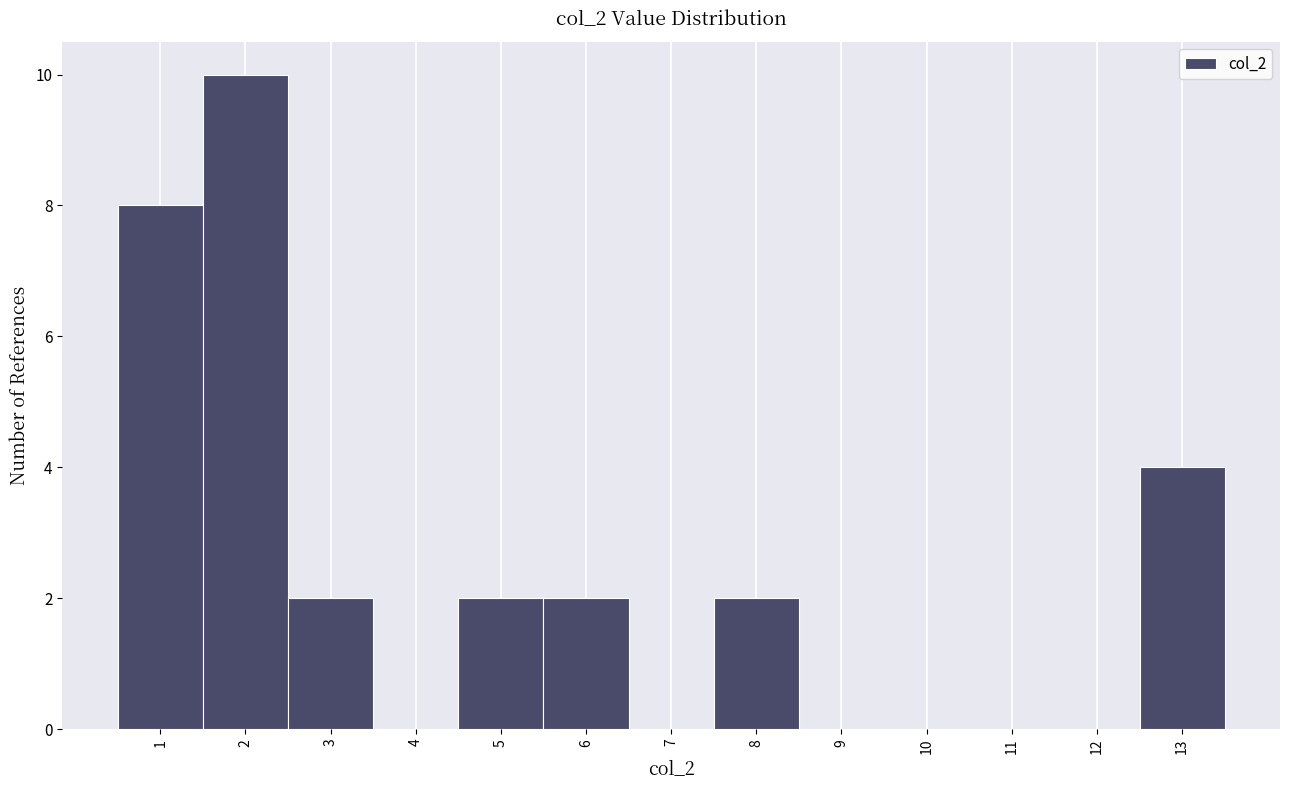

How tall is the bar that spans 1.5 to 2.5 on the x-axis? The values are not printed on the chart, so give them approximately, as read against the axis.

10